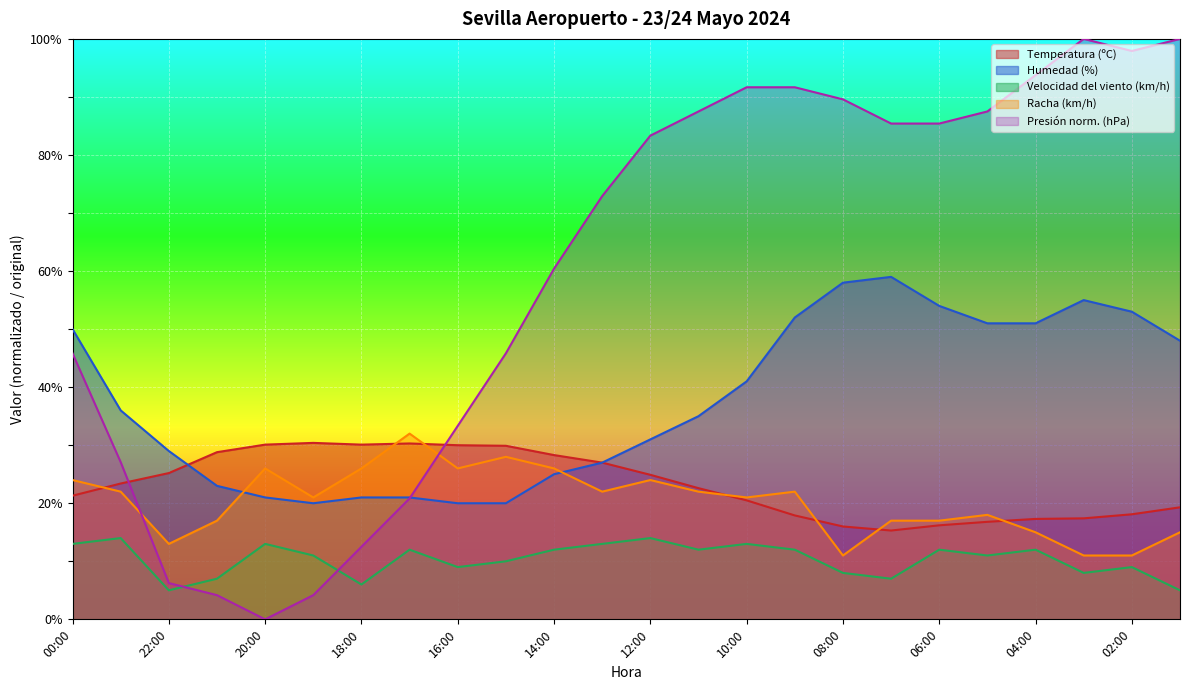

Is it true that Humedad (%) equals 41.4 at 14:00?

False